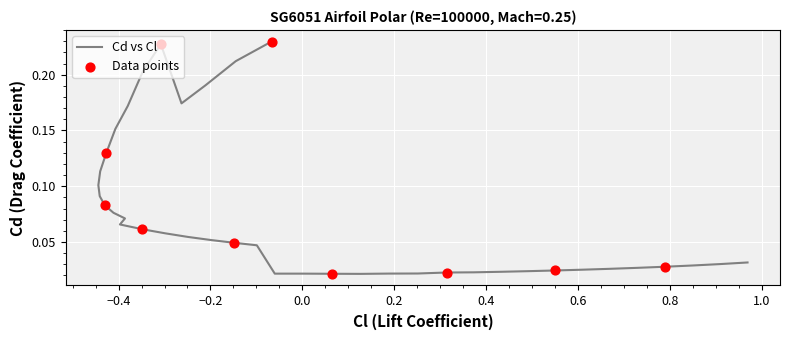

Between −0.4 and 0.4, which is larger?

−0.4